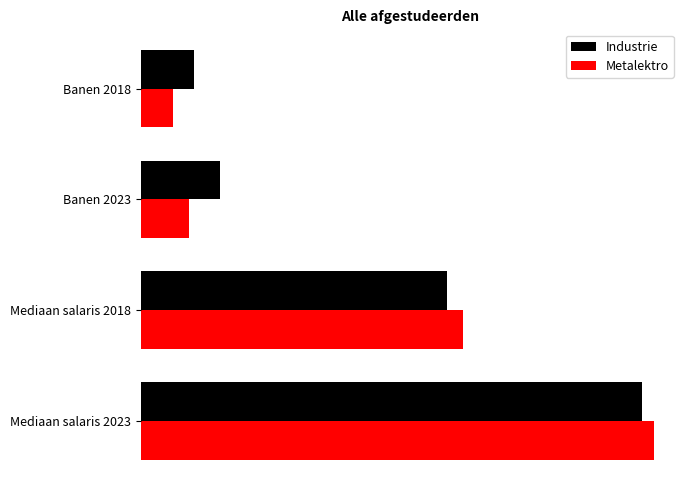

What are all the series names shown in the legend?

Industrie, Metalektro